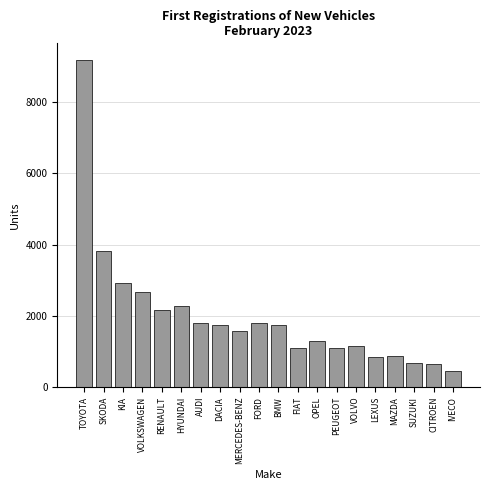

What is the change in value from KIA to MERCEDES-BENZ?

-1323